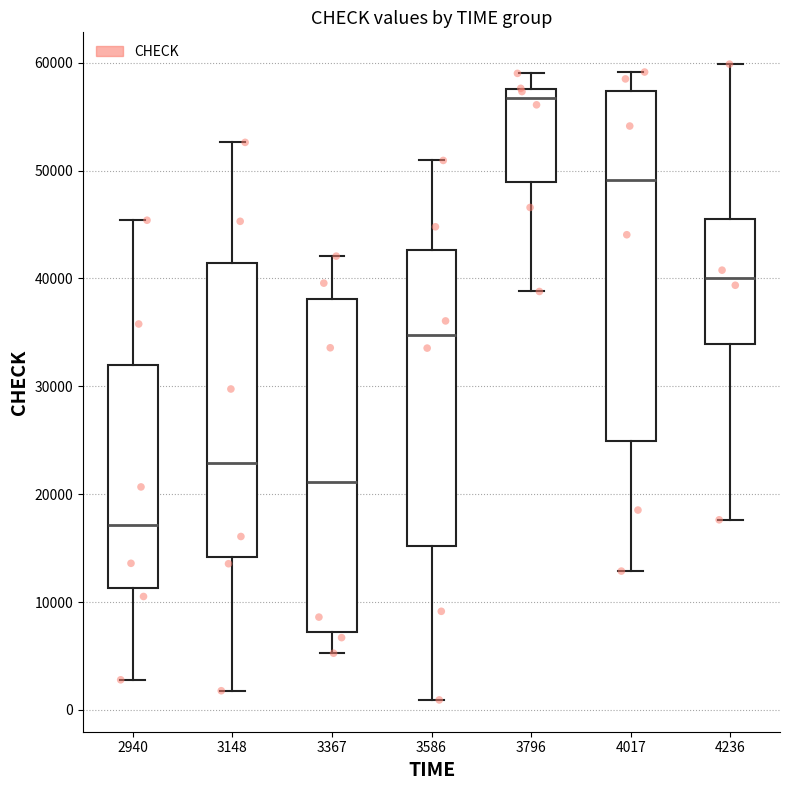

Reading left to right, transcribe this box plot: for each box, give where its median line is, the range the box spans, and where its two whiskers end, as read against the y-axis. The values are not printed on the chart, so give them approximately, as read against the axis.

2940: median 17000, box 11000 to 32000, whiskers 3000 to 45000
3148: median 23000, box 14000 to 41000, whiskers 2000 to 53000
3367: median 21000, box 7000 to 38000, whiskers 5000 to 42000
3586: median 35000, box 15000 to 43000, whiskers 1000 to 51000
3796: median 57000, box 49000 to 58000, whiskers 39000 to 59000
4017: median 49000, box 25000 to 57000, whiskers 13000 to 59000
4236: median 40000, box 34000 to 46000, whiskers 18000 to 60000